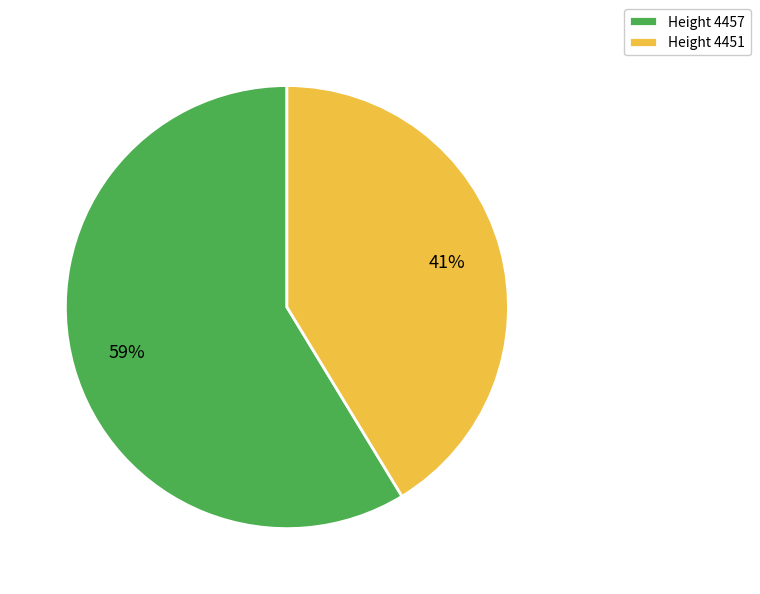

Which has a higher value, Height 4451 or Height 4457?

Height 4457